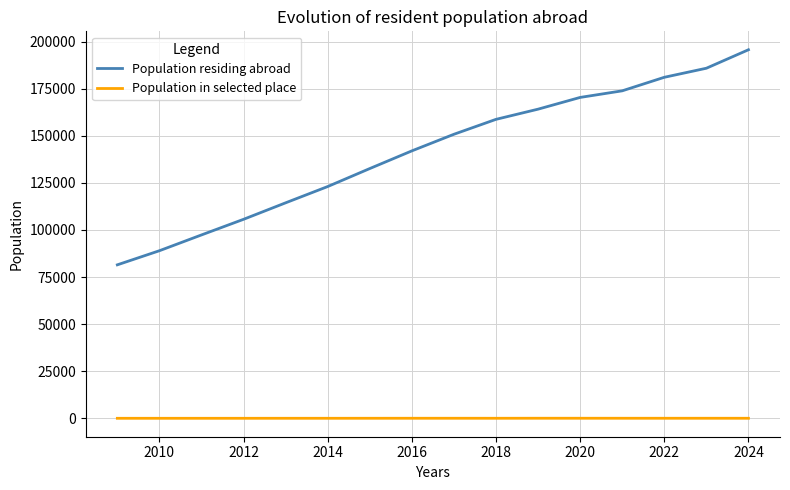

List the series in order of their overall mean, highest first.

Population residing abroad, Population in selected place